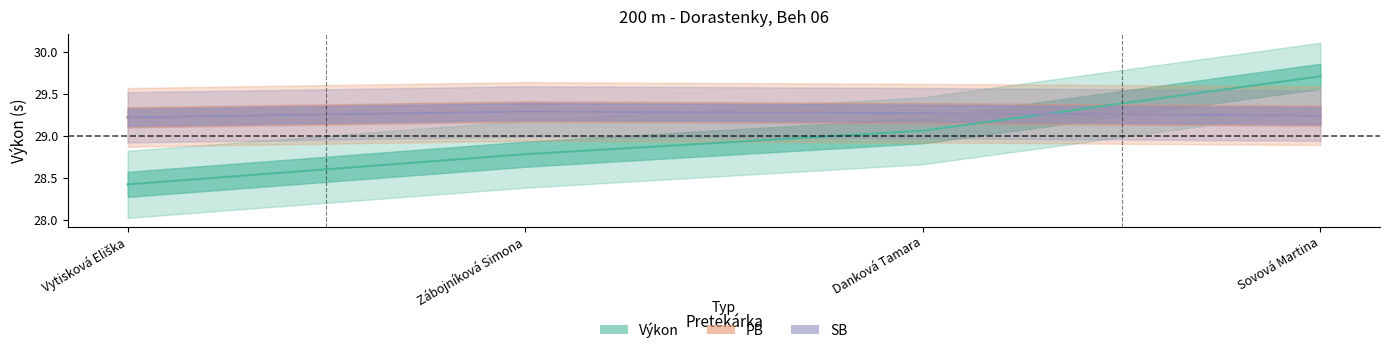

At how many categories does at least one series exceed 28?

4